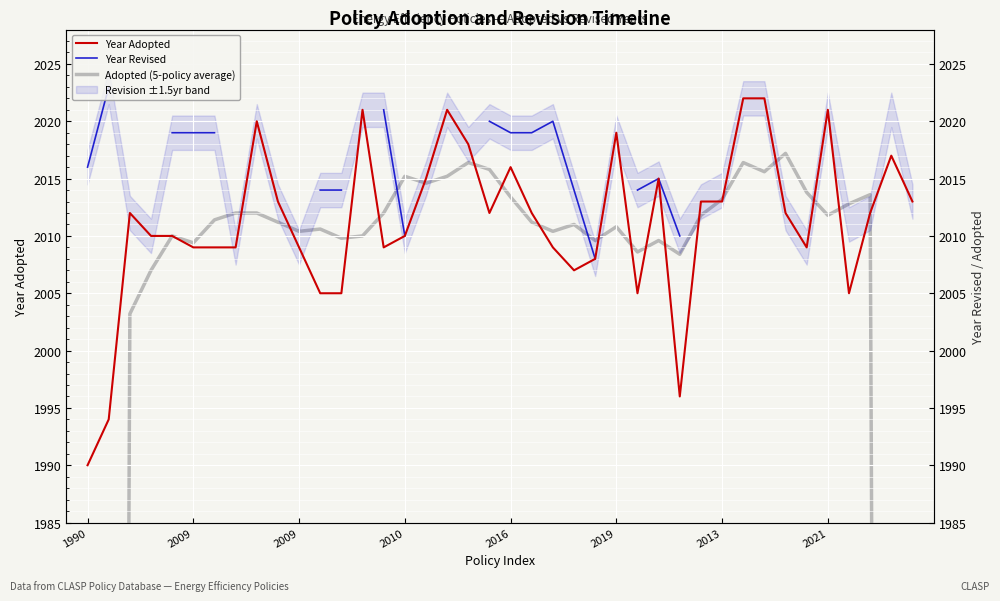

Which series changed the most between 11 and 37?

Year Adopted